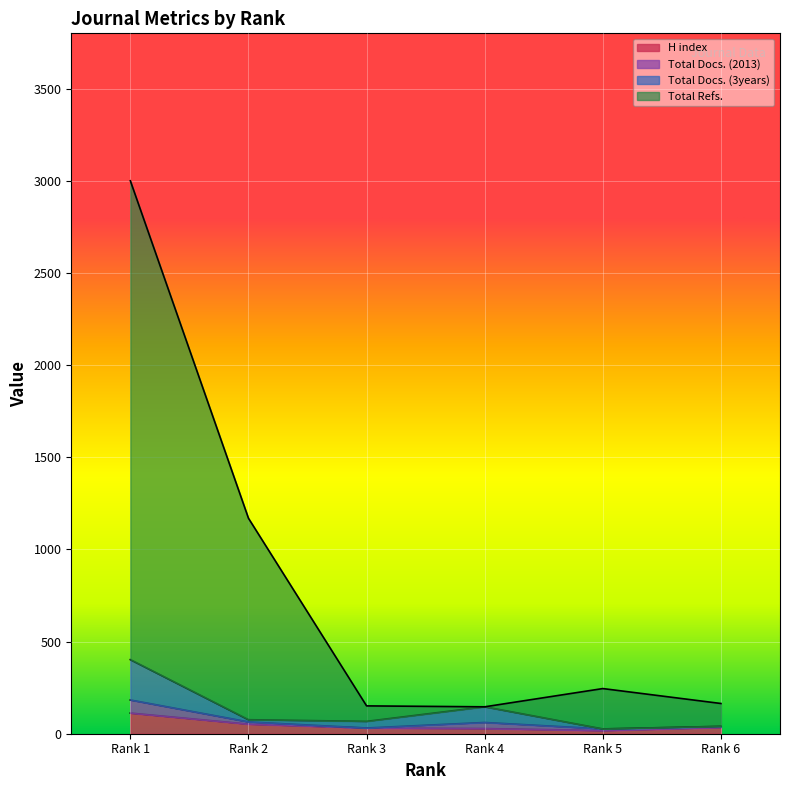

What is the maximum value for H index?

112